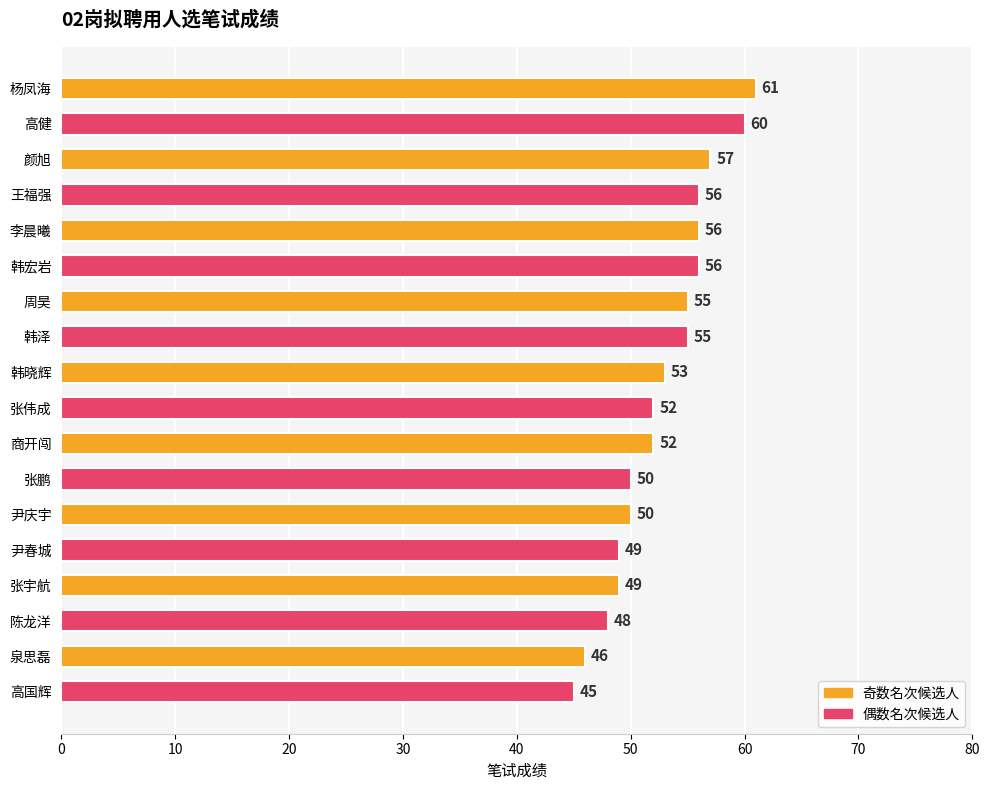

What is the greatest value displayed?

61